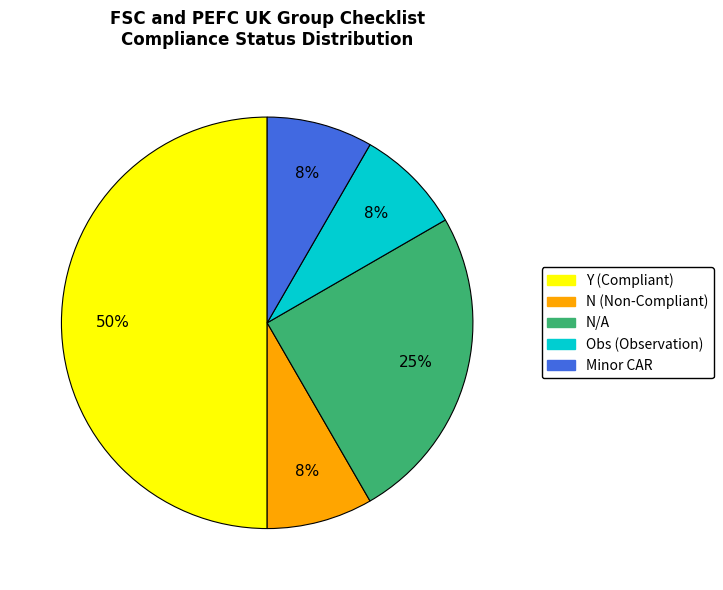

To the nearest percent, what is the difference between the largest and smallest slice percentages?

42%